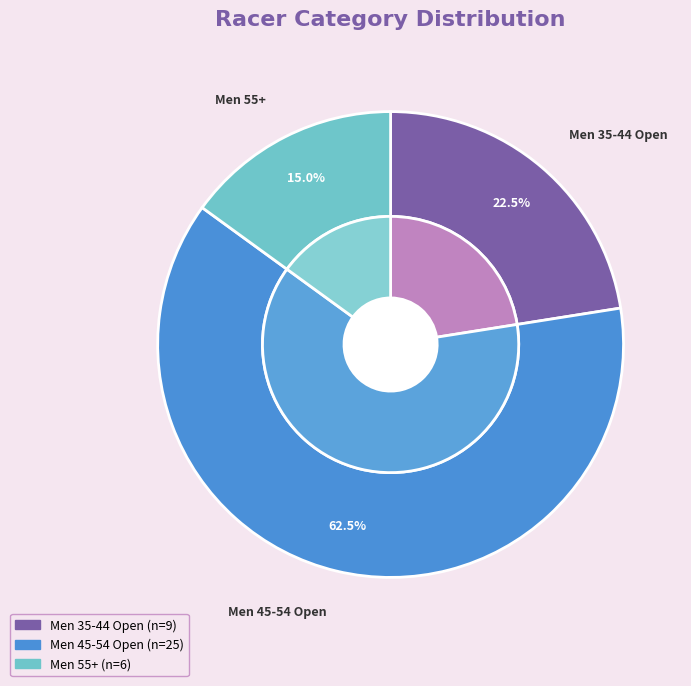

What is the ratio of the value at Men 55+ to the value at Men 45-54 Open?

0.2